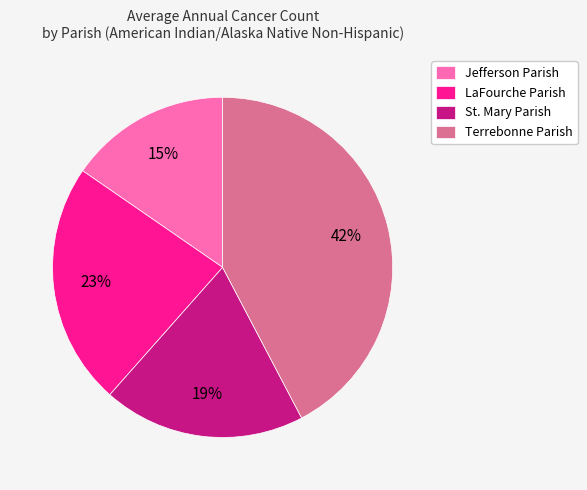

How many segments does this pie chart have?

4